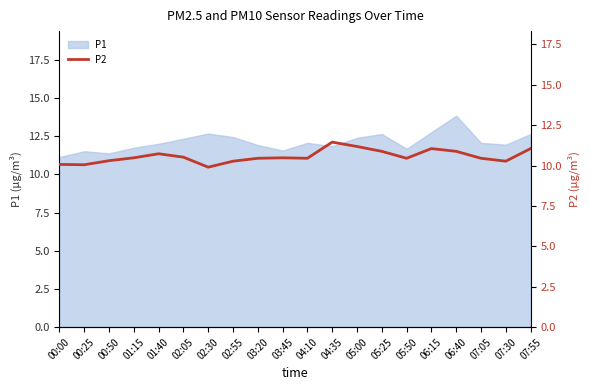

True or false: P1 has a value of 18.3 at 00:50.

False